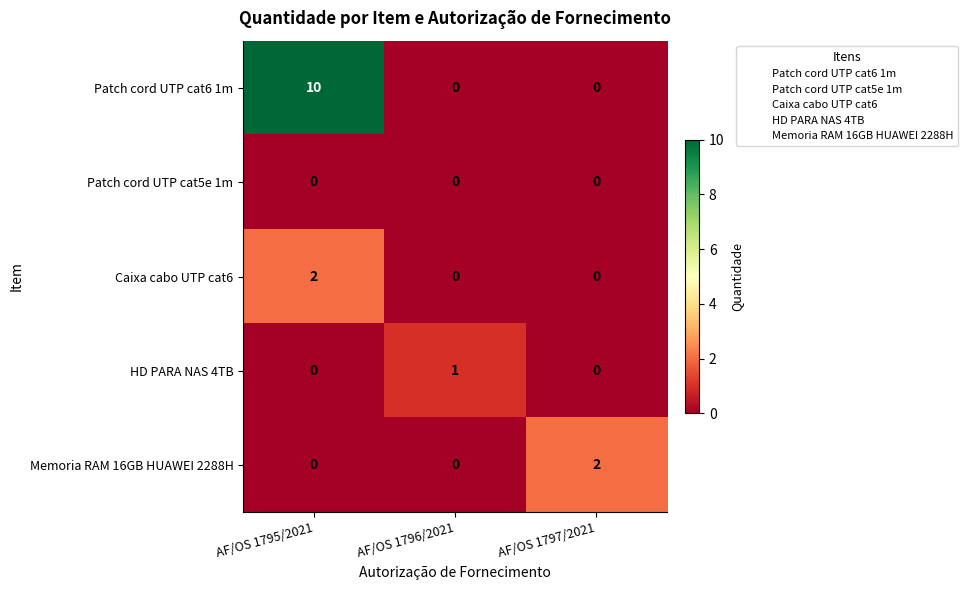

How many HD PARA NAS 4TB values are between 0 and 1?

3